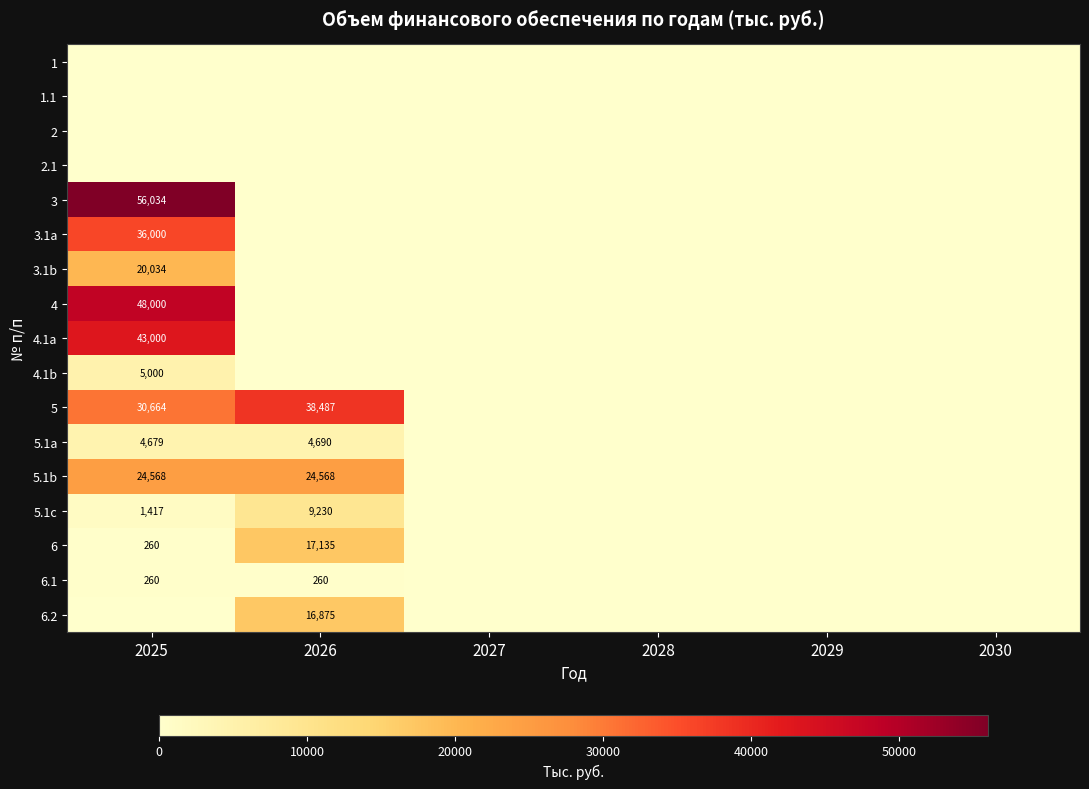

Is it true that 5.1c equals 309 at 2025?

False